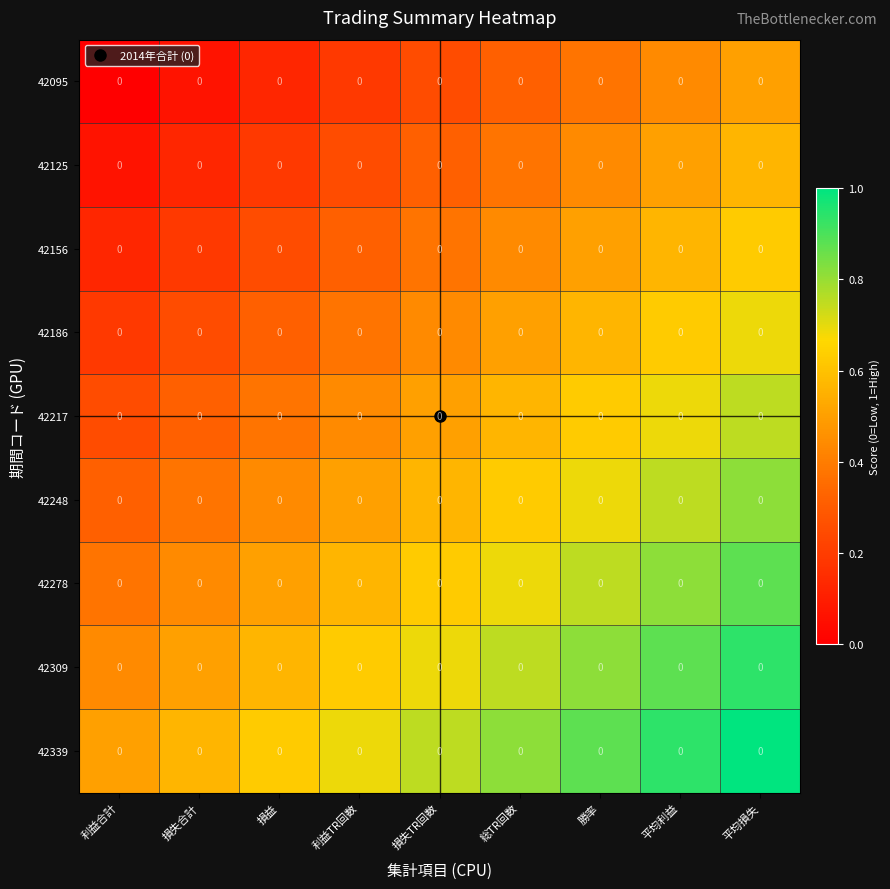

What is the difference between the 42095 values at 平均利益 and 損失TR回数?

0.2